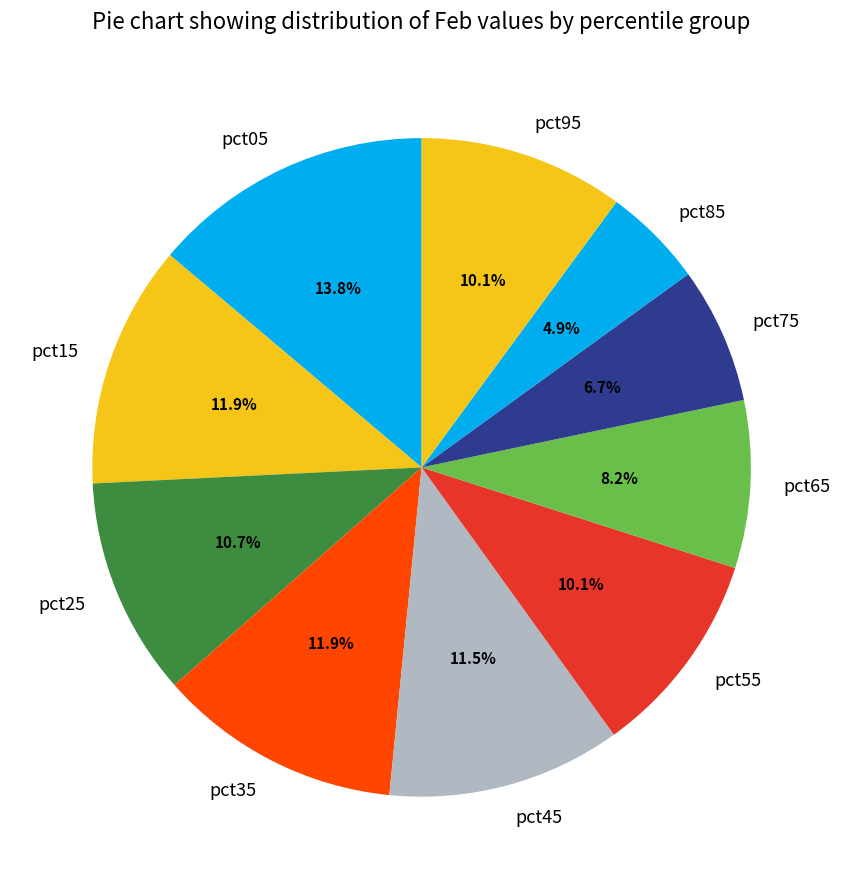

Does pct55 represent more than half of the total?

No